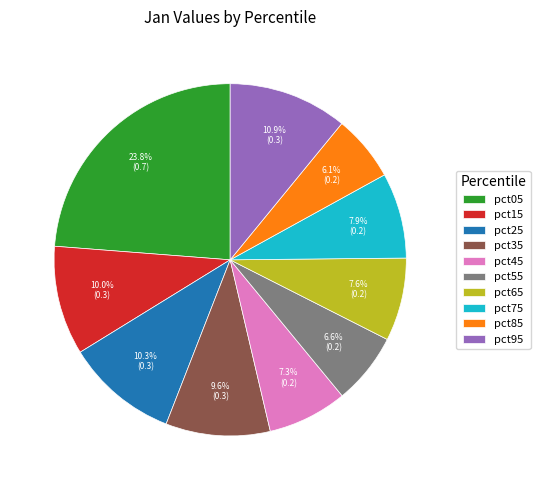

To the nearest percent, what is the average slice percentage?

10%